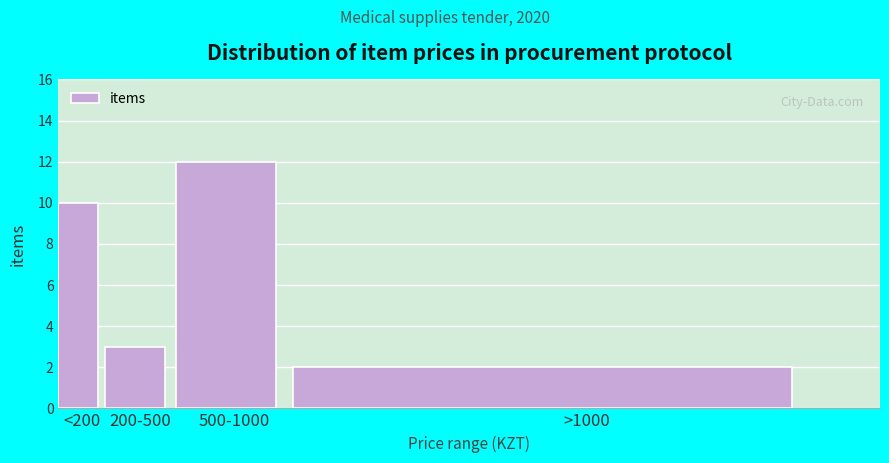

Reading right to left, list all the values displayed in this chart.

2	12	3	10